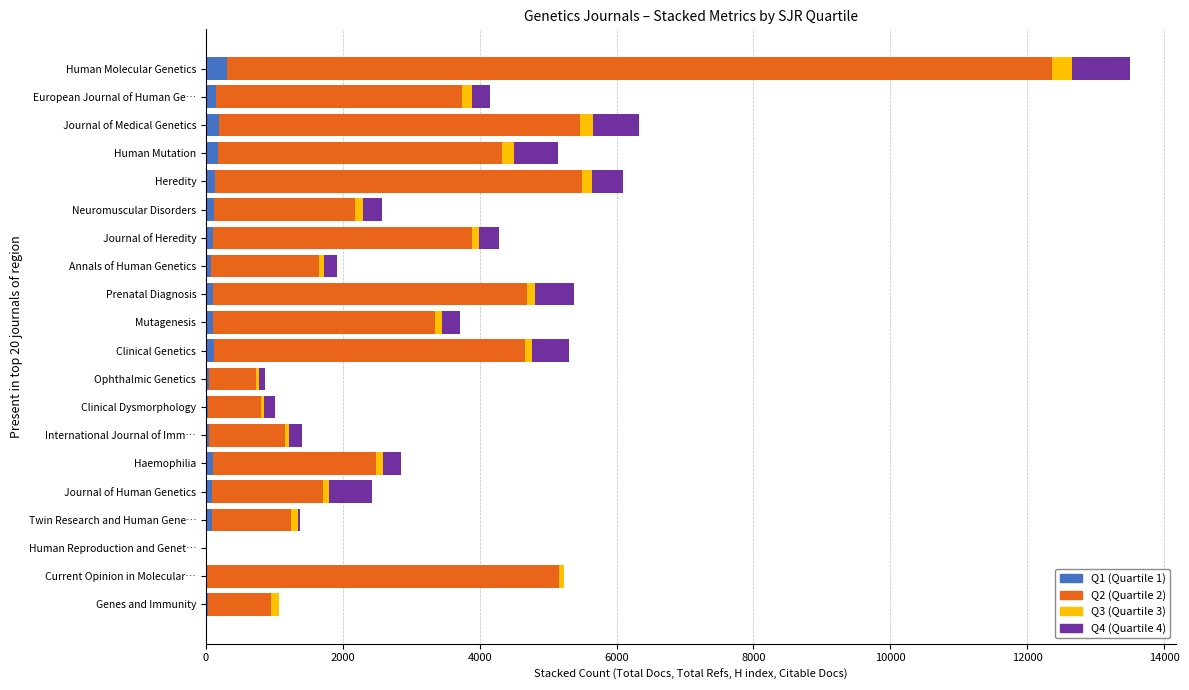

At which category is the sum across all series the highest?

Human Molecular Genetics